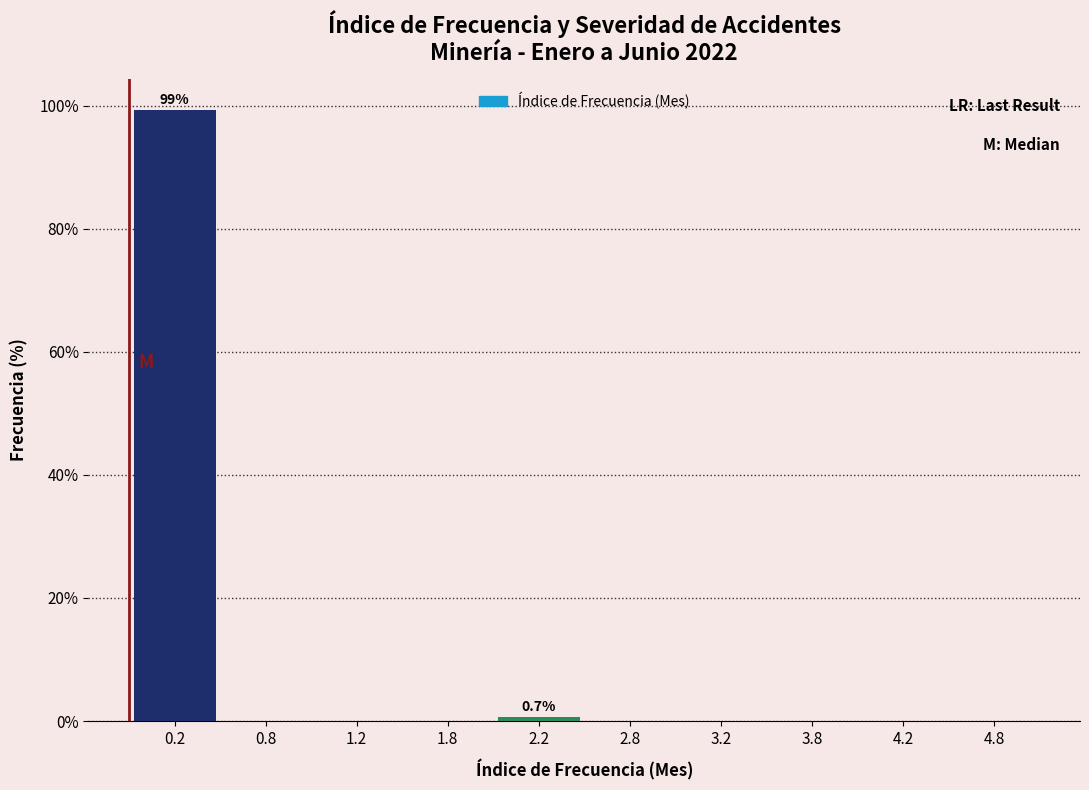

Over which range of the x-axis is the bar tallest?

0.0 to 0.5